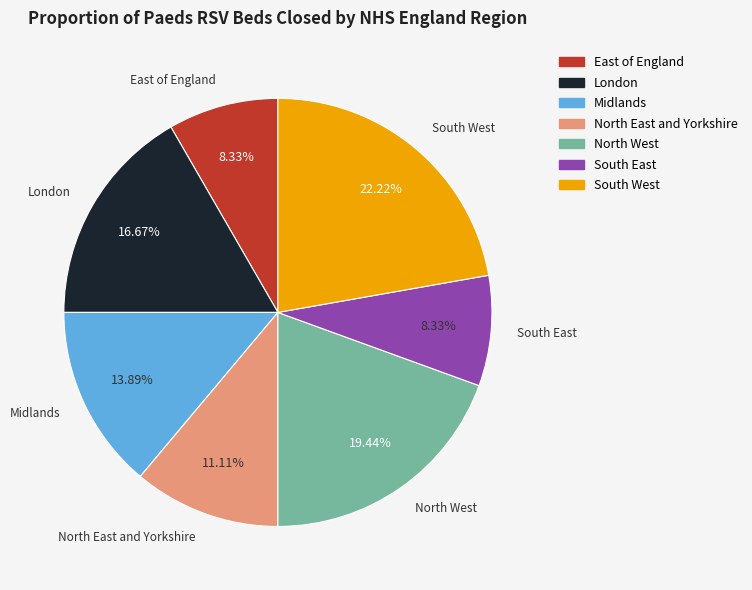

To the nearest percent, what percentage of the pie is South East?

8%